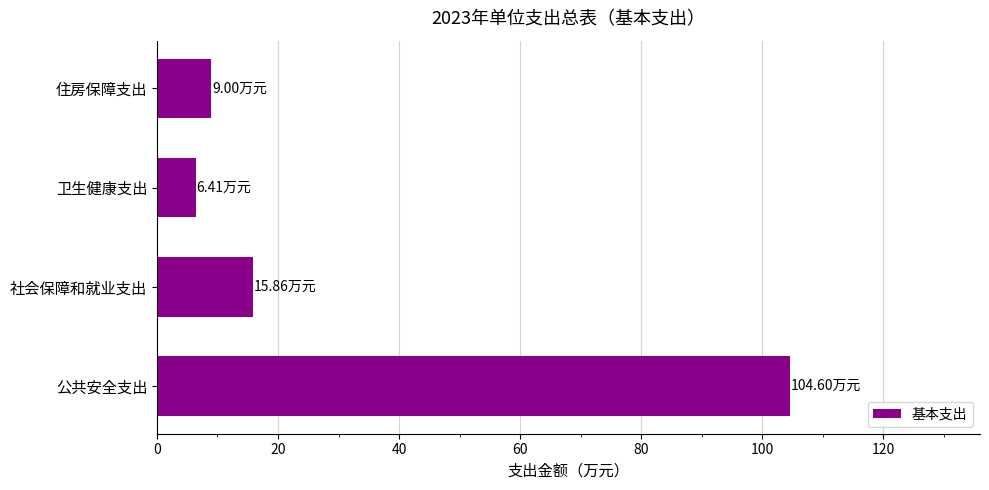

Between 社会保障和就业支出 and 卫生健康支出, which is larger?

社会保障和就业支出